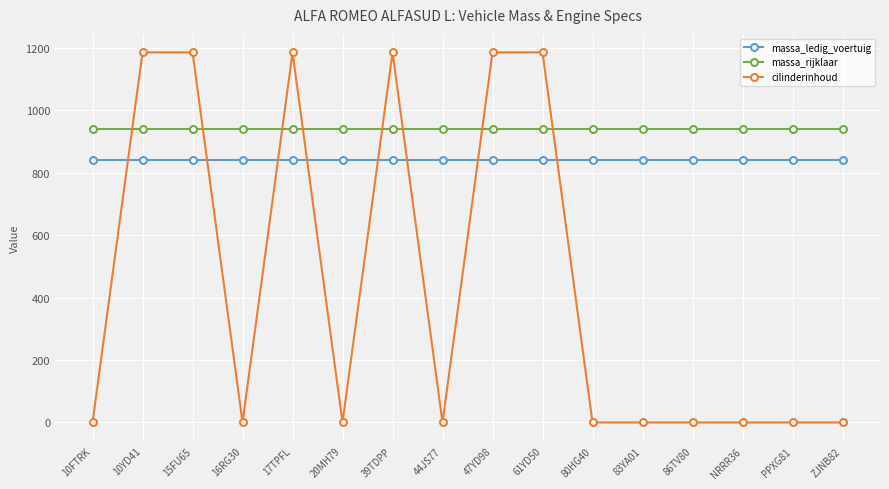

Which series ends up on top after the final intersection of cilinderinhoud and massa_rijklaar?

massa_rijklaar